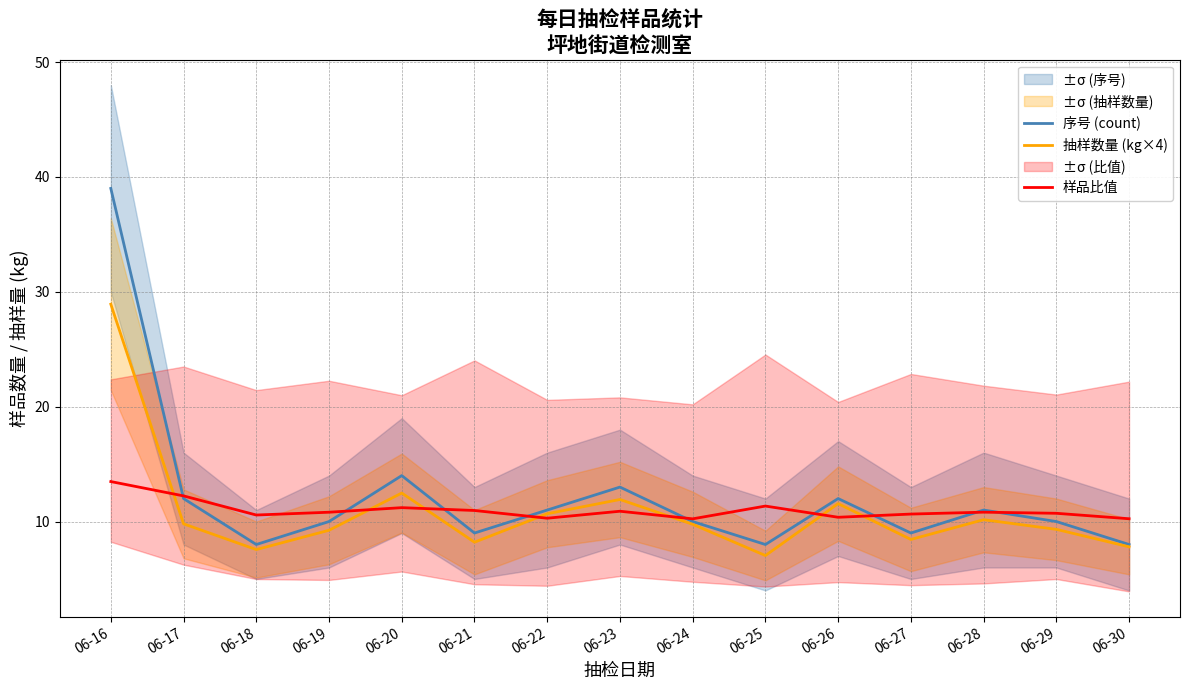

Where is 抽样数量 (kg×4) nearest to the value 17?

06-20